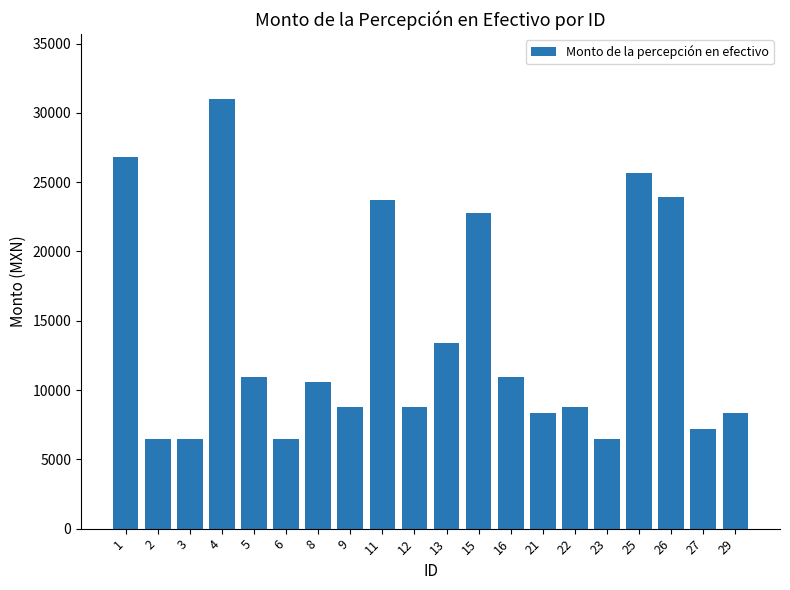

Reading left to right, what are all the values shown in this chart?

26797.9	6496.9	6496.9	31038.1	10972.0	6496.9	10607.3	8767.7	23698.9	8767.7	13398.9	22781.9	10972.0	8343.4	8767.7	6496.9	25640.2	23903.7	7165.3	8343.4